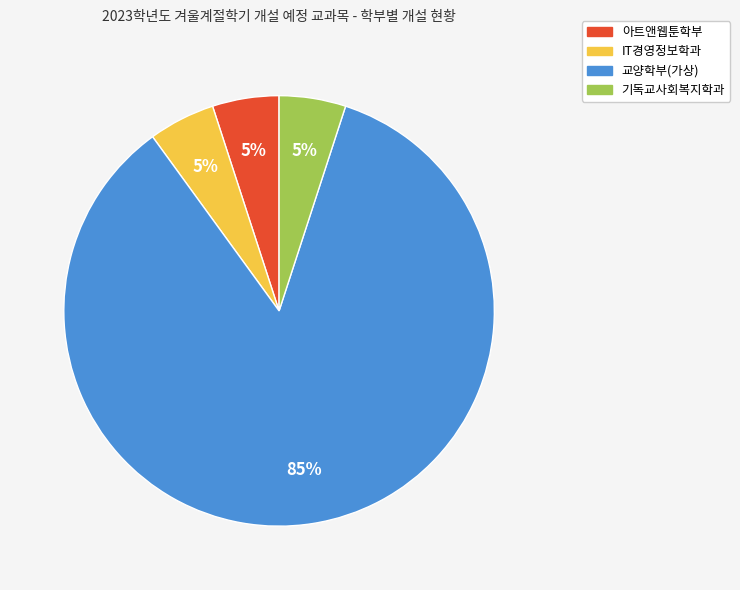

Between 교양학부(가상) and 아트앤웹툰학부, which is larger?

교양학부(가상)